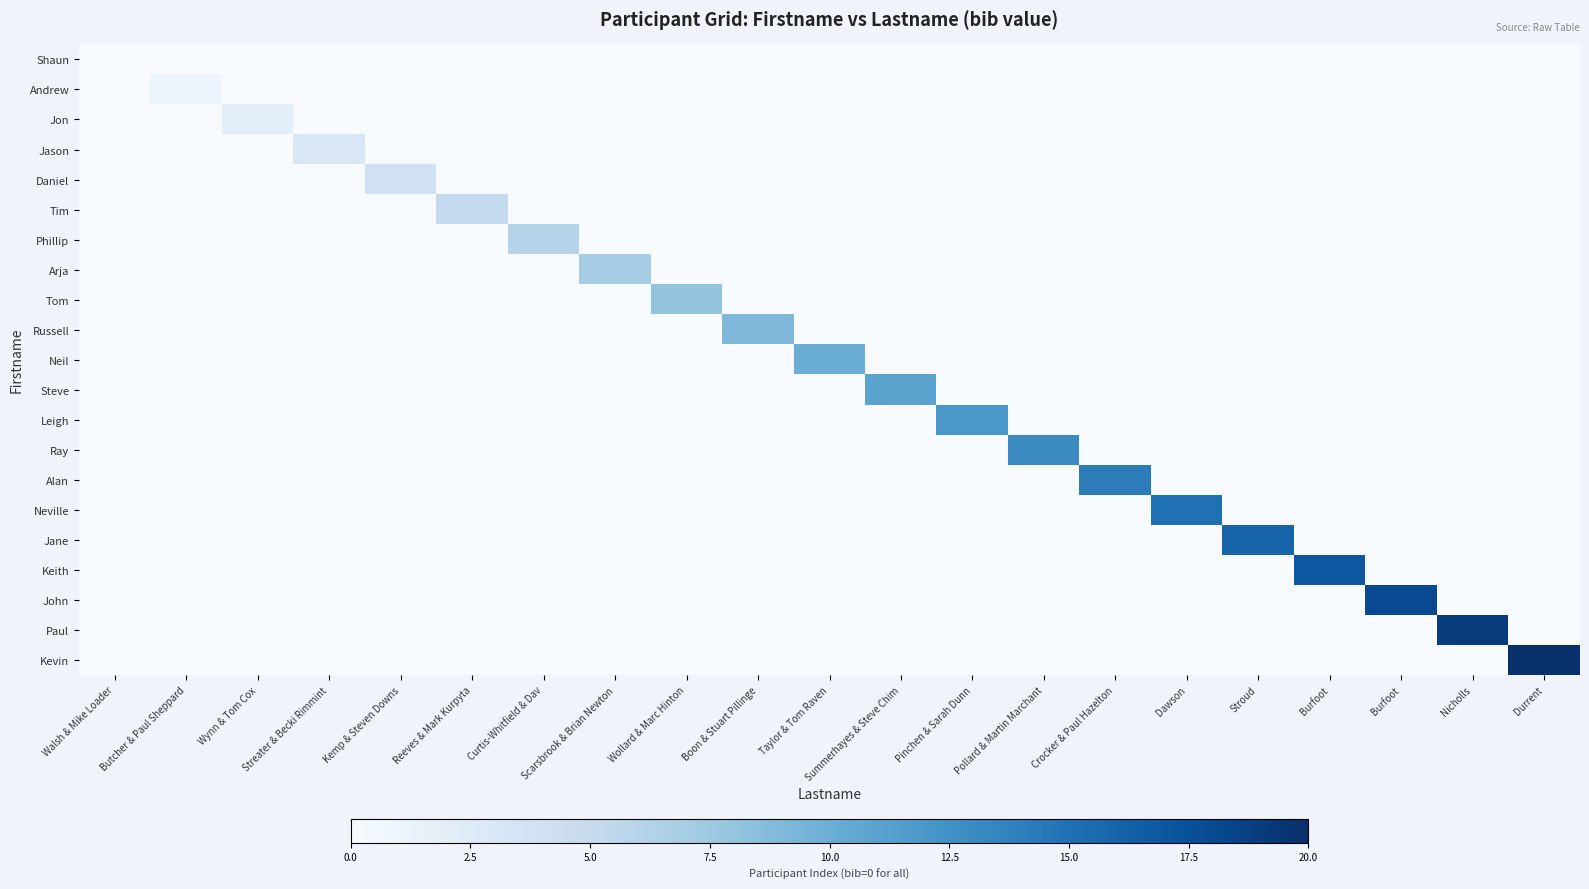

Count the number of data series in this chart.

21